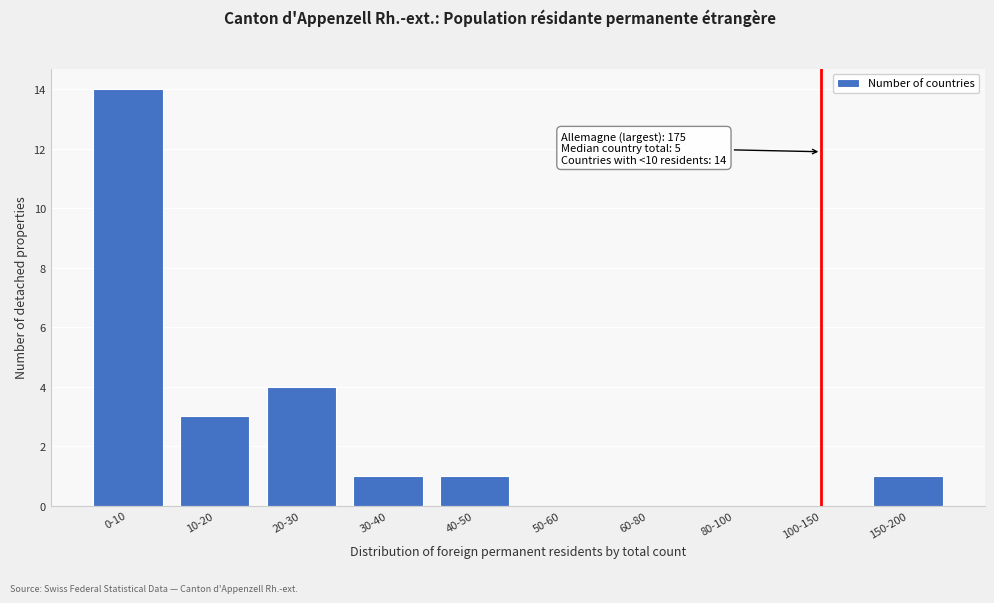

Reading right to left, transcribe all the data shown in this chart.

150-200=1	100-150=0	80-100=0	60-80=0	50-60=0	40-50=1	30-40=1	20-30=4	10-20=3	0-10=14